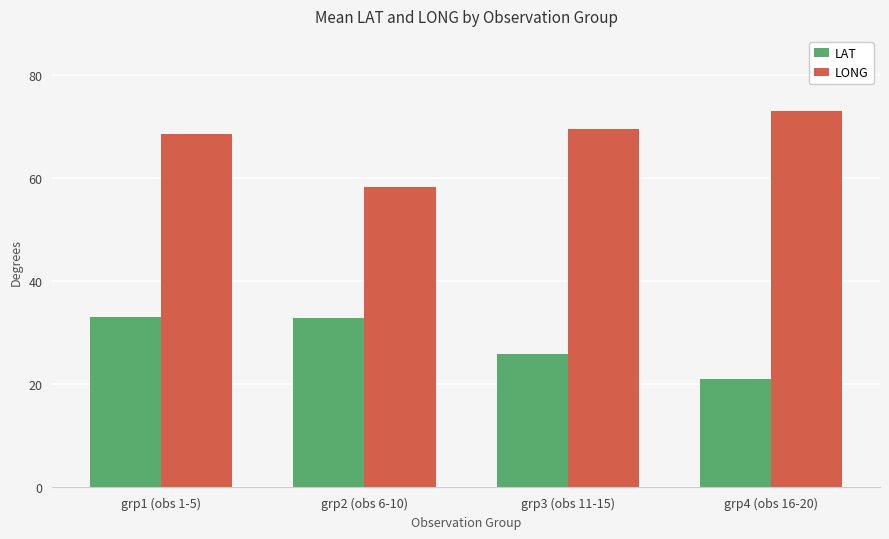

What are all the series names shown in the legend?

LAT, LONG